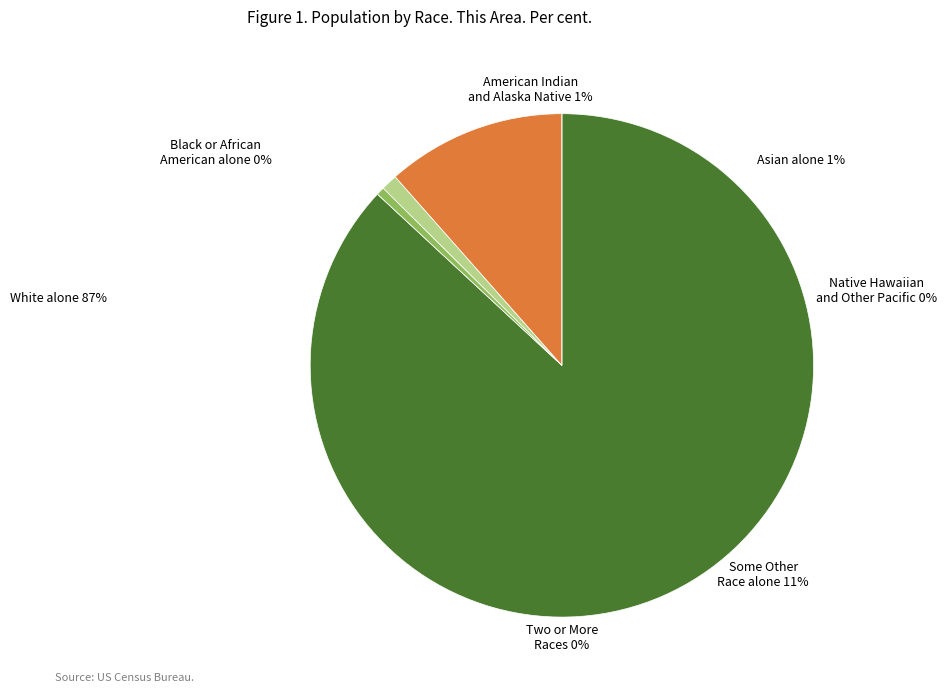

Does Black or African American alone account for over 50% of the chart?

No